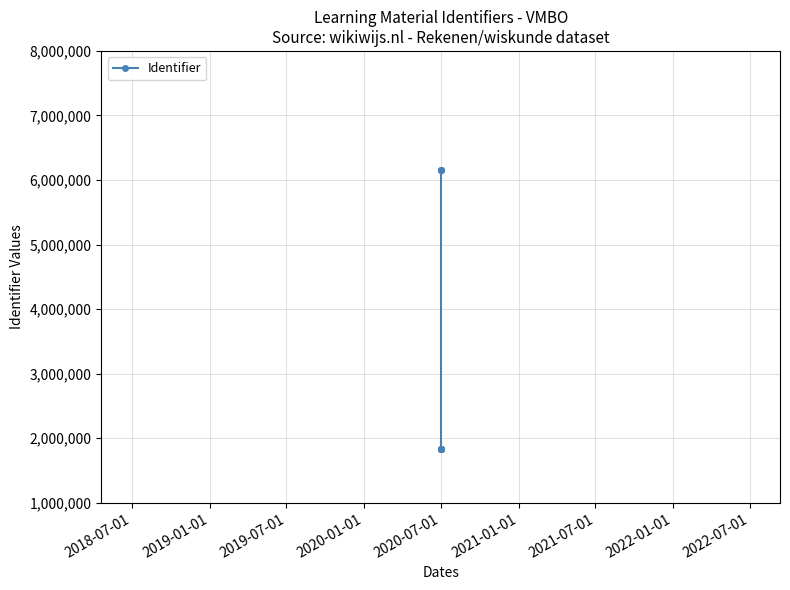

What is the sum of the values at 2018-07-01 and 2020-07-01?

7989536